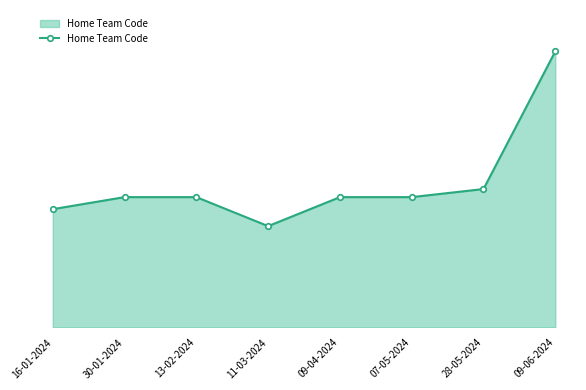

Is this an area chart (filled region under the line)?

Yes